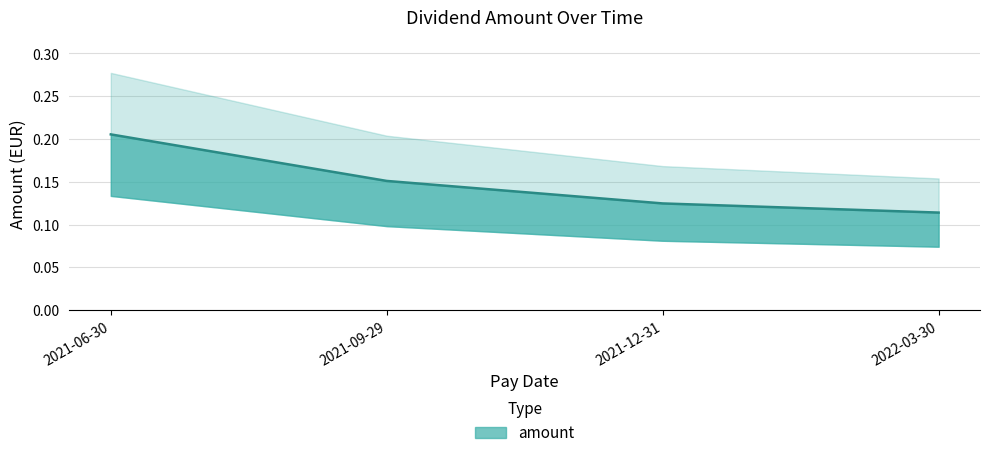

Rank the categories by value from lowest to highest.

2022-03-30, 2021-12-31, 2021-09-29, 2021-06-30